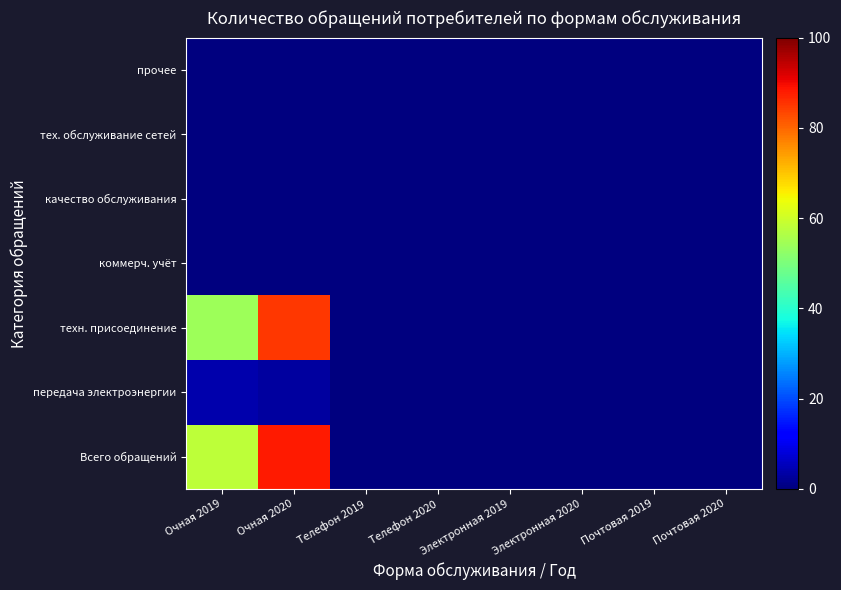

At how many categories does at least one series exceed 8?

2